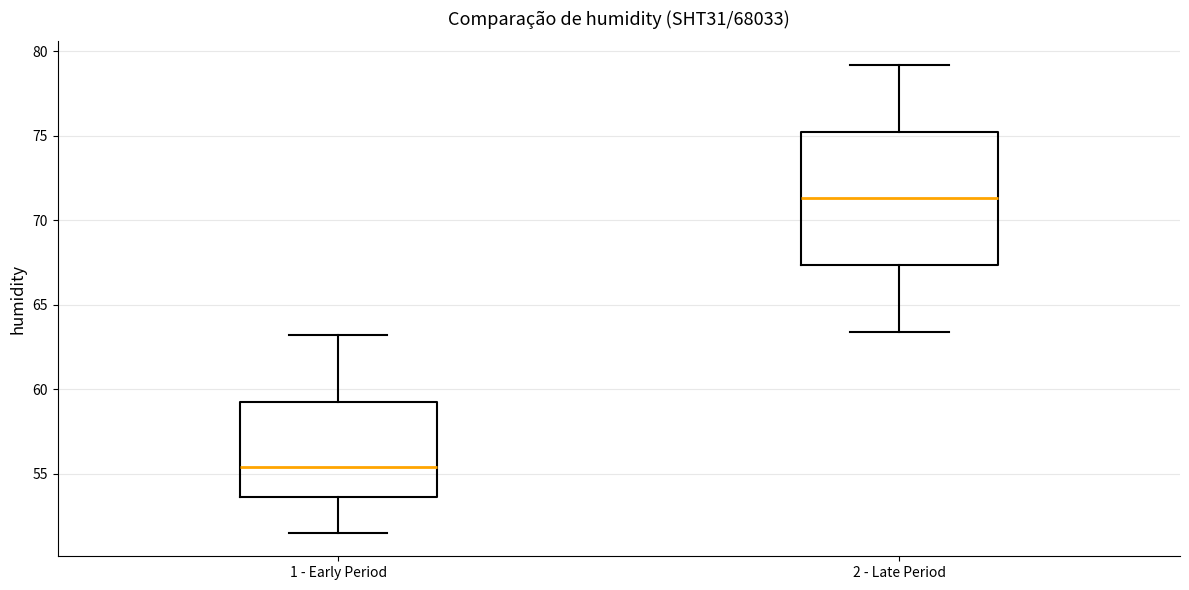

Which box is the tallest, from its lower edge to its upper edge?

2 - Late Period